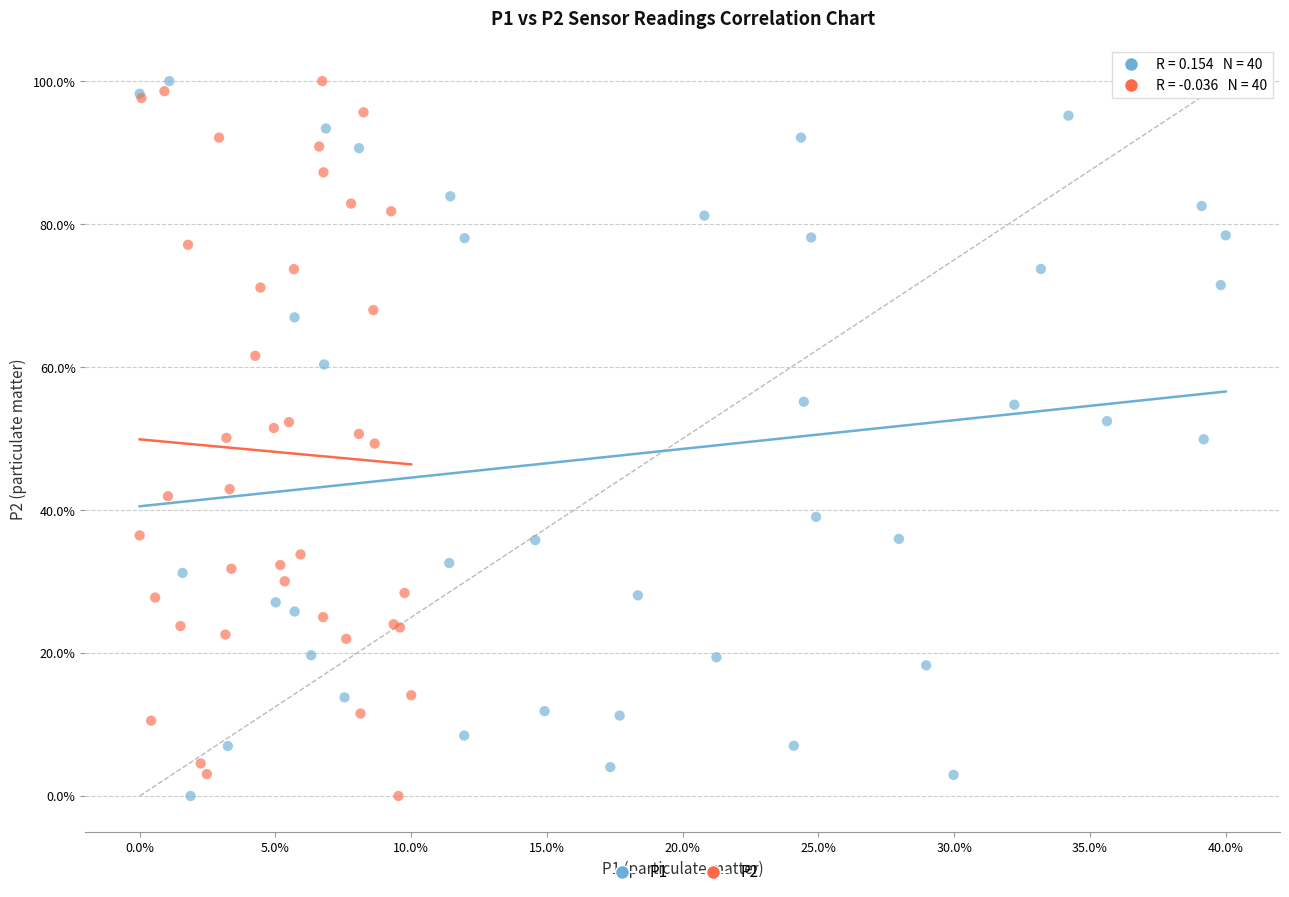

What are all the series names shown in the legend?

P1, P2